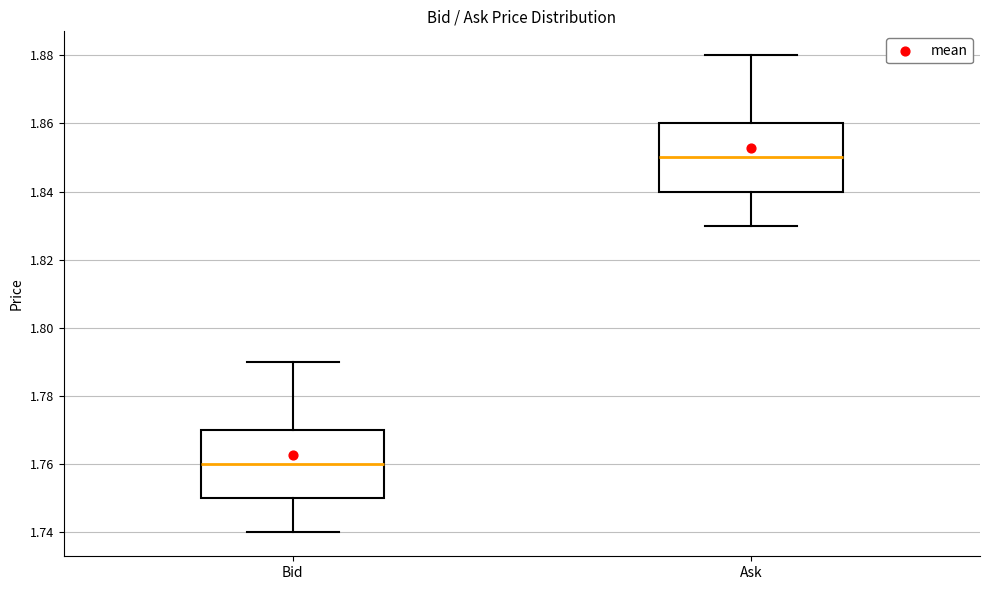

Reading left to right, transcribe this box plot: for each box, give where its median line is, the range the box spans, and where its two whiskers end, as read against the y-axis. The values are not printed on the chart, so give them approximately, as read against the axis.

Bid: median 1.76, box 1.75 to 1.77, whiskers 1.74 to 1.79
Ask: median 1.85, box 1.84 to 1.86, whiskers 1.83 to 1.88